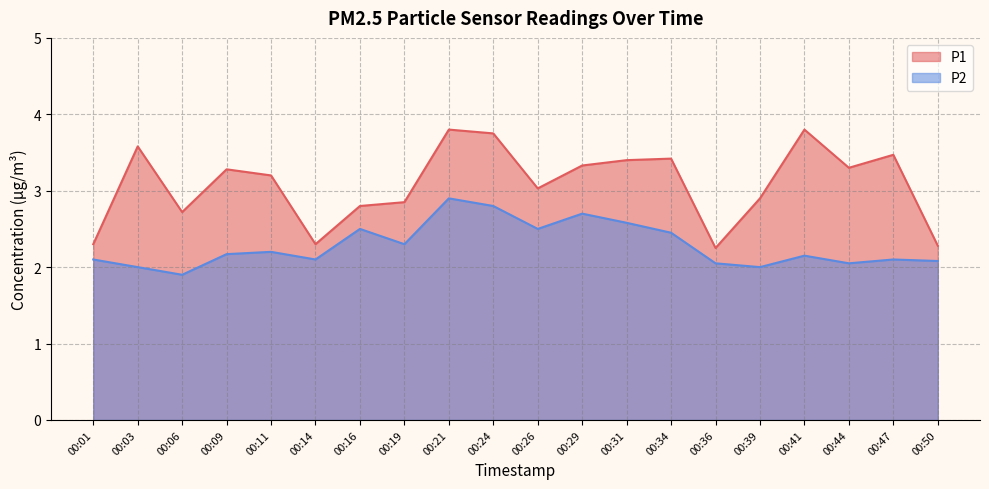

True or false: P1 and P2 cross at least once.

False